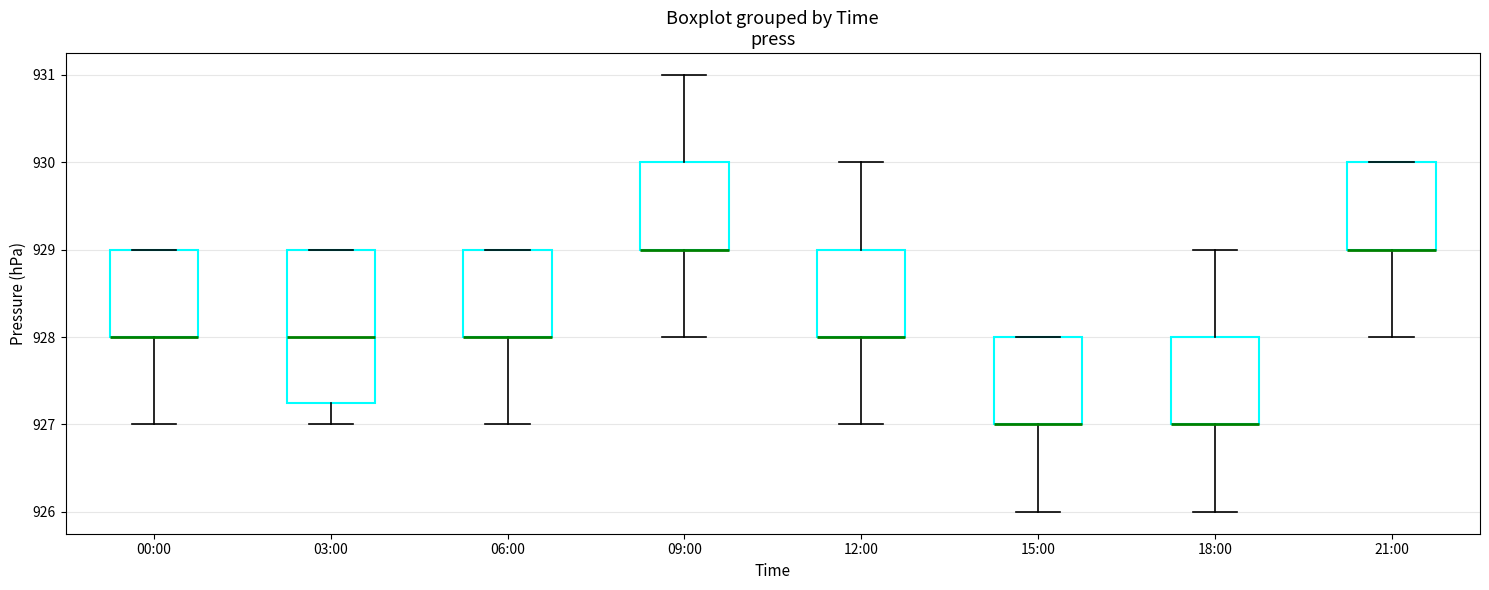

Reading left to right, transcribe this box plot: for each box, give where its median line is, the range the box spans, and where its two whiskers end, as read against the y-axis. The values are not printed on the chart, so give them approximately, as read against the axis.

00:00: median 928.0 (drawn on the box's lower edge), box 928.0 to 929.0, whiskers 927.0 to 929.0
03:00: median 928.0, box 927.3 to 929.0, whiskers 927.0 to 929.0
06:00: median 928.0 (drawn on the box's lower edge), box 928.0 to 929.0, whiskers 927.0 to 929.0
09:00: median 929.0 (drawn on the box's lower edge), box 929.0 to 930.0, whiskers 928.0 to 931.0
12:00: median 928.0 (drawn on the box's lower edge), box 928.0 to 929.0, whiskers 927.0 to 930.0
15:00: median 927.0 (drawn on the box's lower edge), box 927.0 to 928.0, whiskers 926.0 to 928.0
18:00: median 927.0 (drawn on the box's lower edge), box 927.0 to 928.0, whiskers 926.0 to 929.0
21:00: median 929.0 (drawn on the box's lower edge), box 929.0 to 930.0, whiskers 928.0 to 930.0